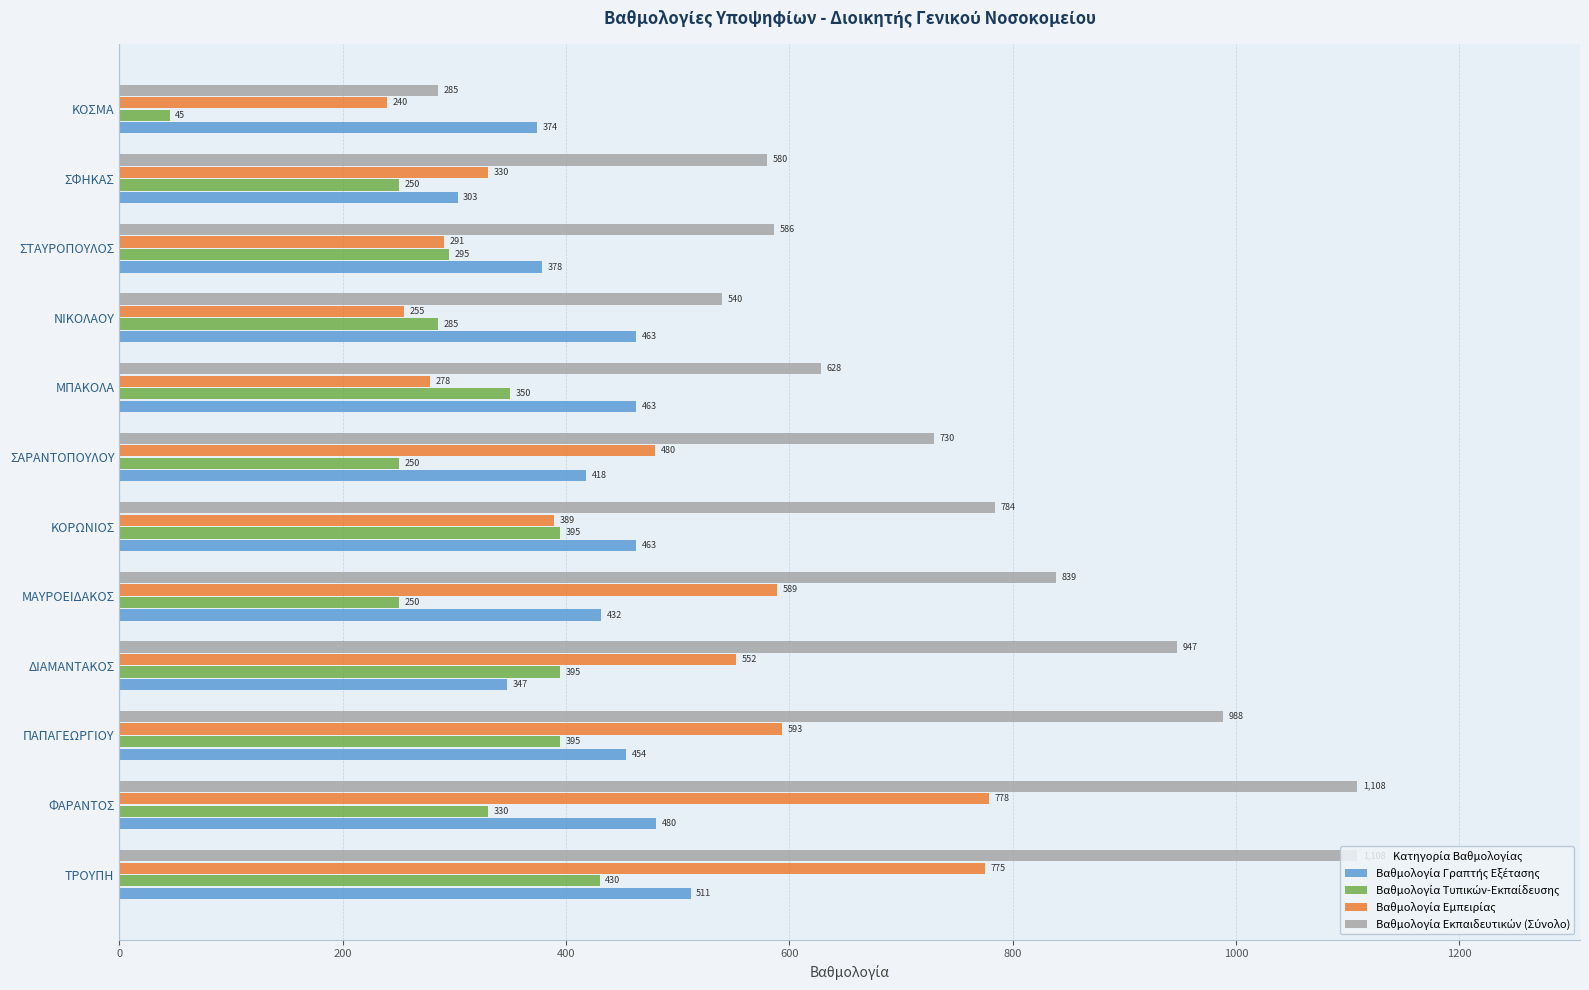

What is the maximum value shown in the chart?

1108.4